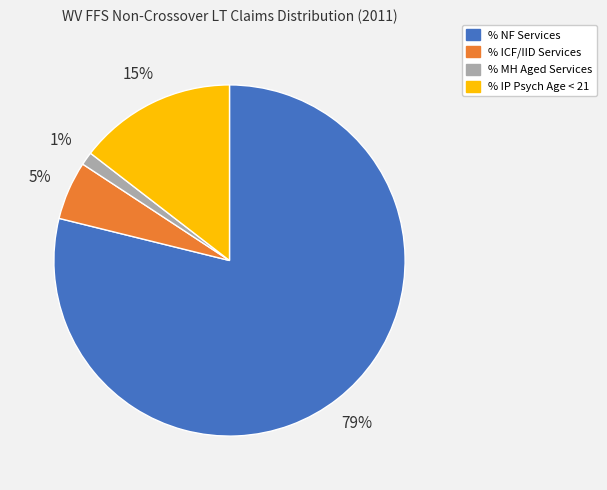

Which slice is the largest?

% NF Services